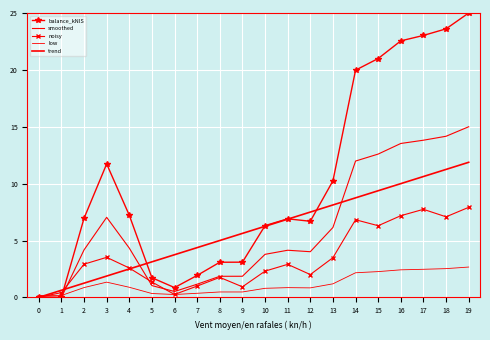

At which label does low reach its minimum?

1